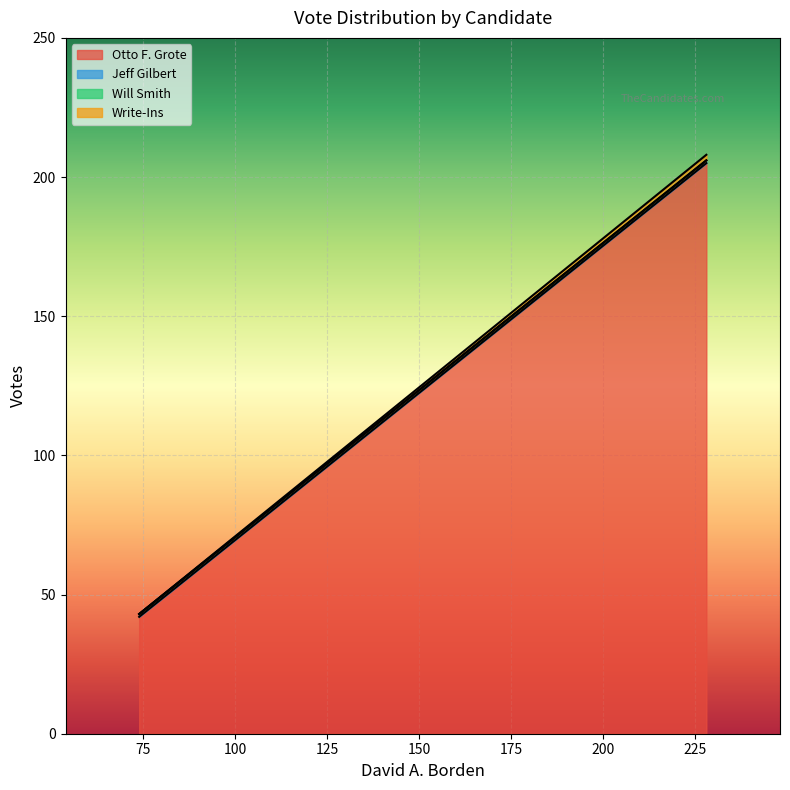

What is the difference between the Otto F. Grote values at 228 and 74?

163